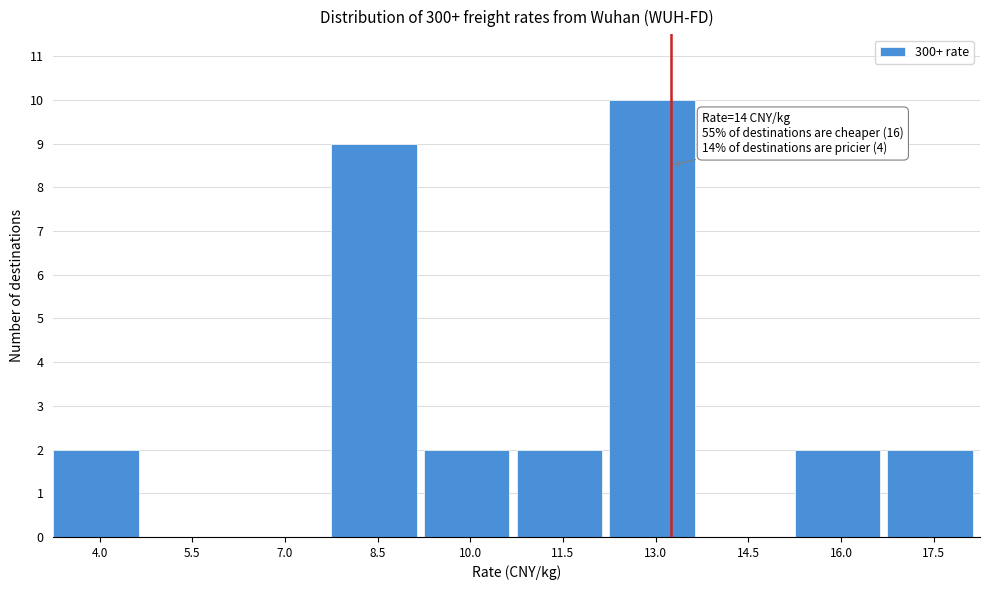

Reading left to right, transcribe all the data shown in this chart.

4.0=2	5.5=0	7.0=0	8.5=9	10.0=2	11.5=2	13.0=10	14.5=0	16.0=2	17.5=2